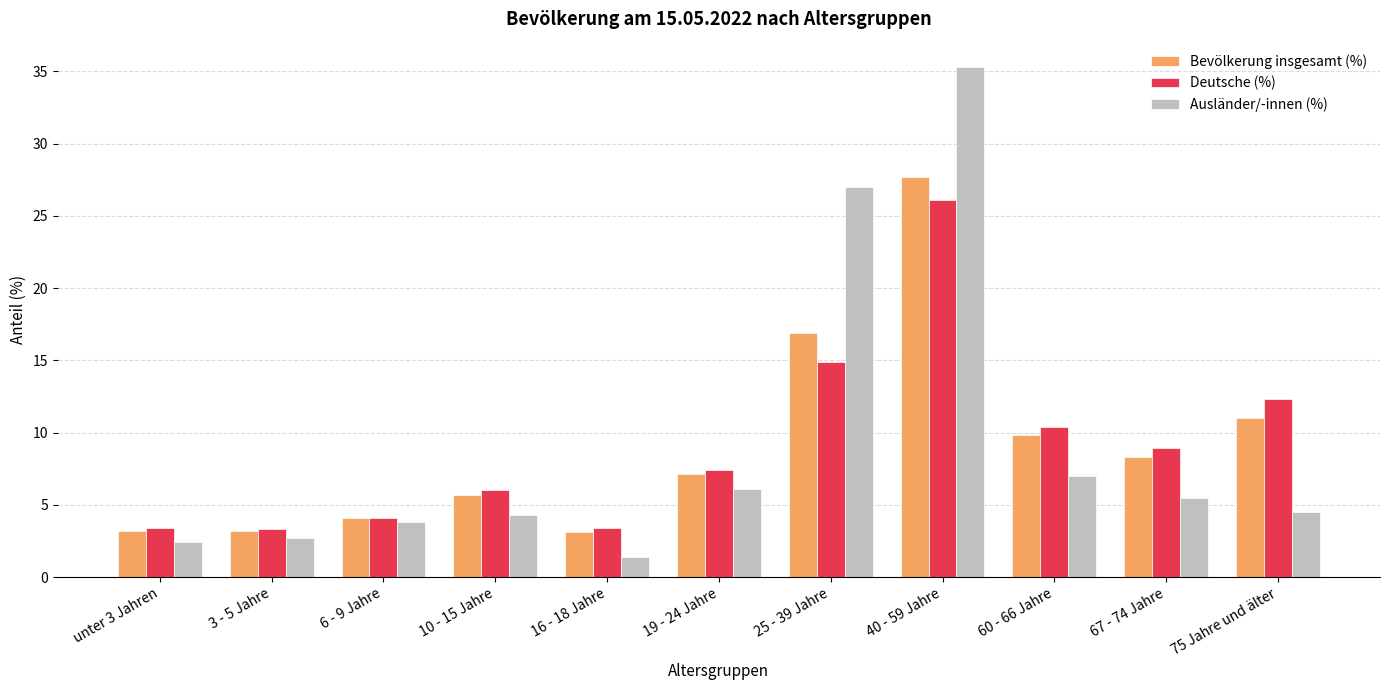

How many groups of bars are there?

11